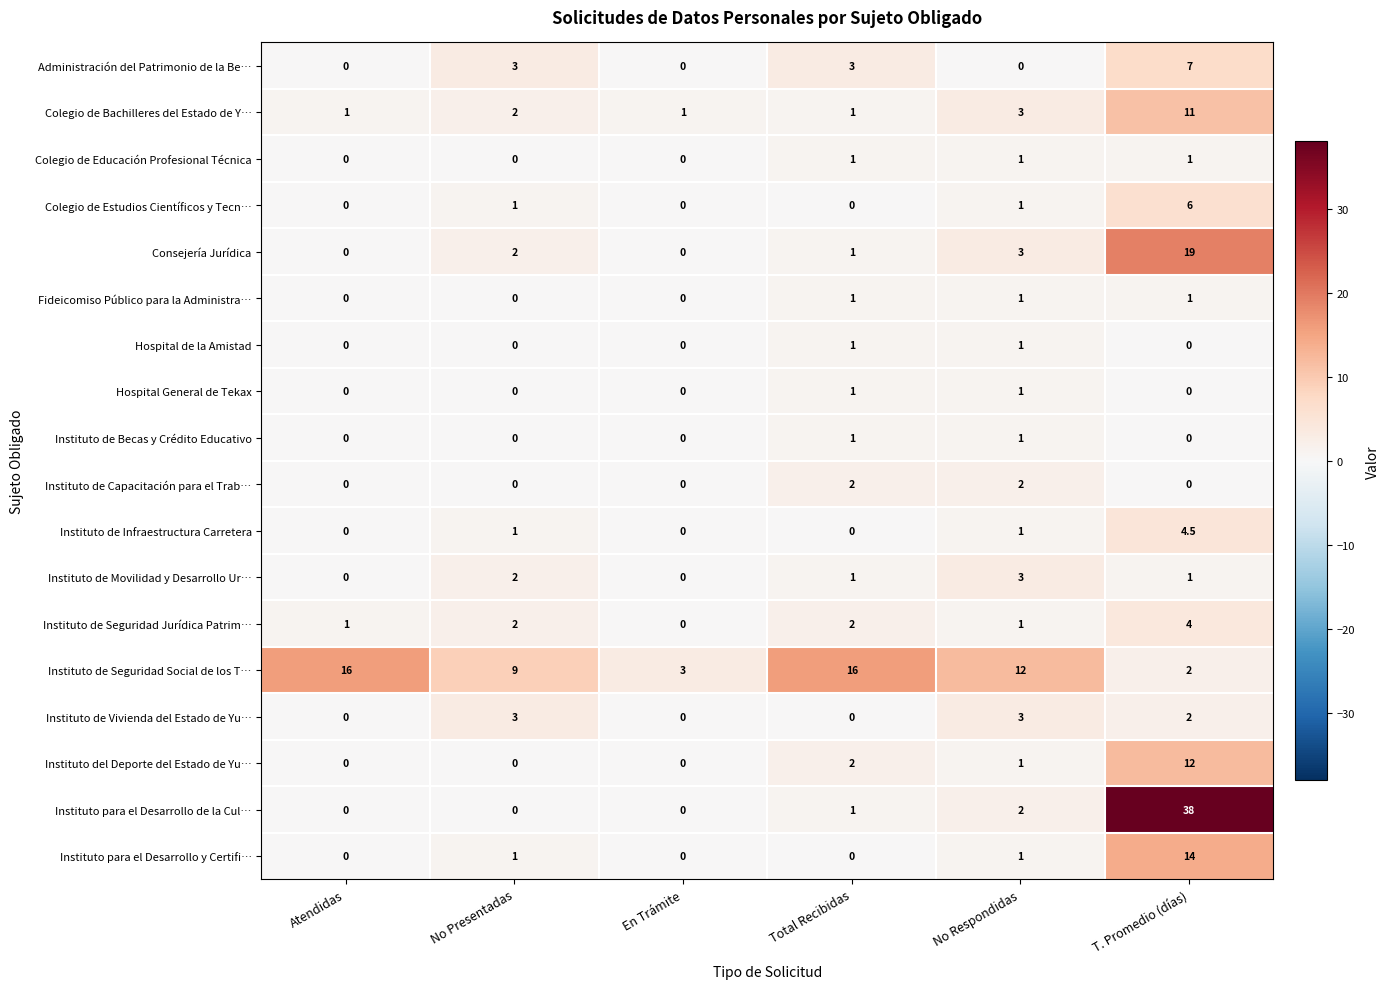

What is the greatest value displayed?

38.0